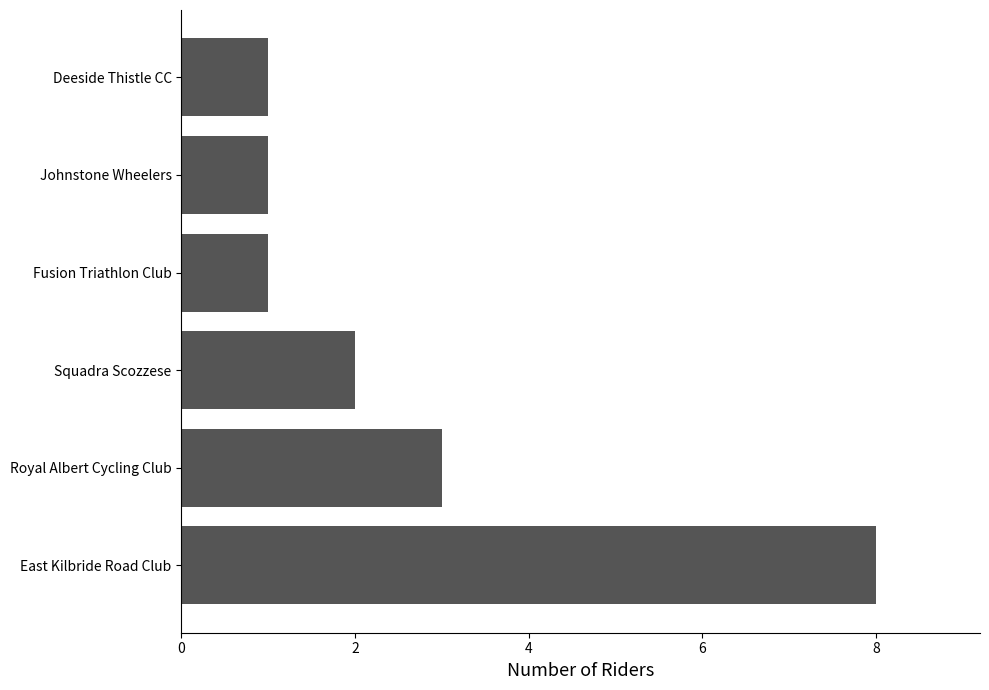

What is the greatest value displayed?

8